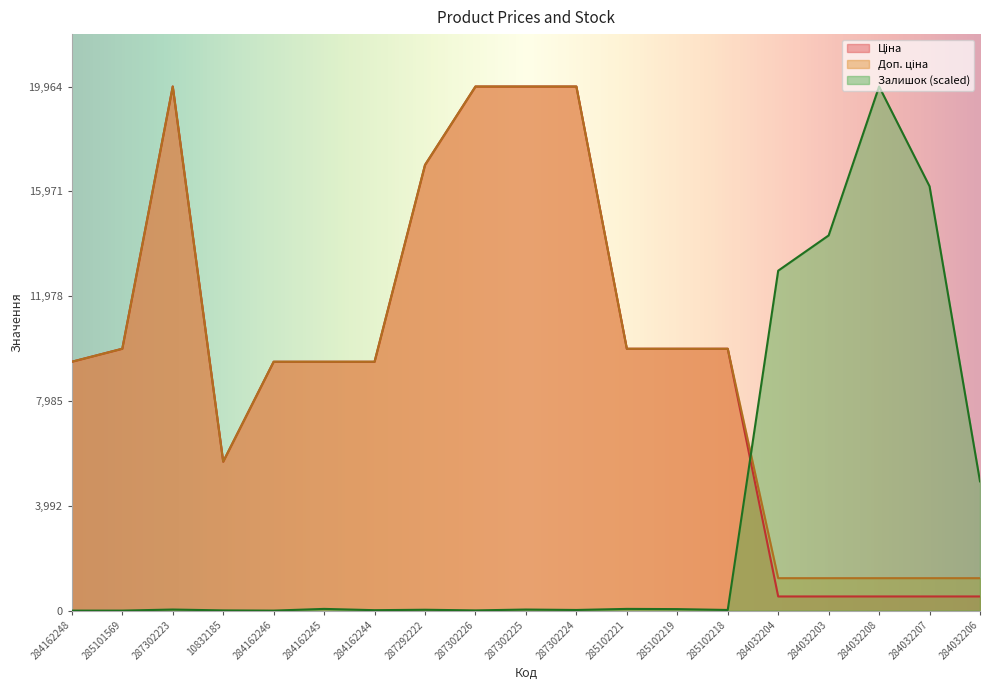

Reading right to left, list all the values displayed in this chart.

Ціна: 284032206=539.0	284032207=539.0	284032208=539.0	284032203=539.0	284032204=539.0	285102218=9975.0	285102219=9975.0	285102221=9975.0	287302224=19964.2	287302225=19964.2	287302226=19964.2	287292222=16976.3	284162244=9480.1	284162245=9480.1	284162246=9480.1	10832185=5673.8	287302223=19964.2	285101569=9975.0	284162248=9480.1
Доп. ціна: 284032206=1235.4	284032207=1235.4	284032208=1235.4	284032203=1235.4	284032204=1235.4	285102218=9975.0	285102219=9975.0	285102221=9975.0	287302224=19964.2	287302225=19964.2	287302226=19964.2	287292222=16976.3	284162244=9480.1	284162245=9480.1	284162246=9480.1	10832185=5673.8	287302223=19964.2	285101569=9975.0	284162248=9480.1
Залишок: 284032206=4923.9	284032207=16163.4	284032208=19964.2	284032203=14291.5	284032204=12948.6	285102218=24.4	285102219=57.0	285102221=65.1	287302224=24.4	287302225=40.7	287302226=8.1	287292222=32.6	284162244=16.3	284162245=65.1	284162246=0.0	10832185=8.1	287302223=40.7	285101569=0.0	284162248=0.0